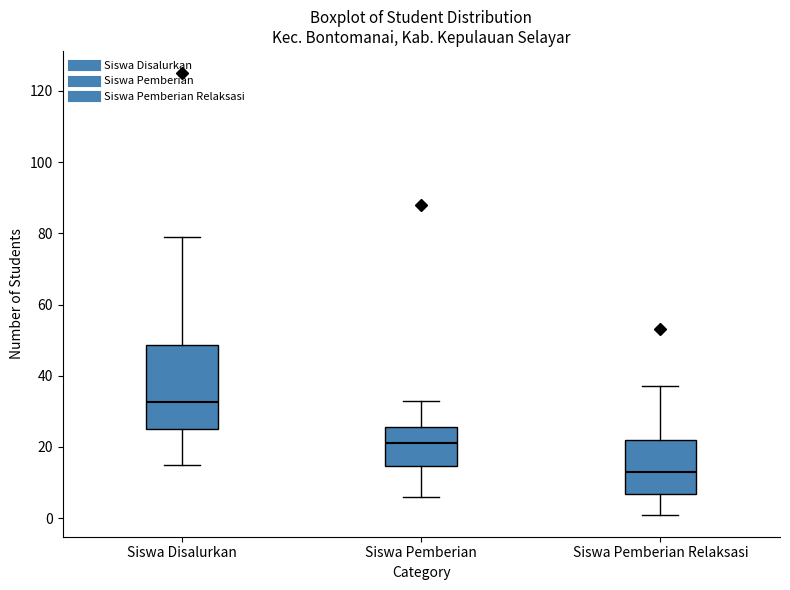

Reading left to right, read every box against the y-axis: the position of its median line, the range the box covers, and the ends of its whiskers. The values are not printed on the chart, so give them approximately, as read against the axis.

Siswa Disalurkan: median 32, box 26 to 48, whiskers 16 to 80
Siswa Pemberian: median 22, box 14 to 26, whiskers 6 to 34
Siswa Pemberian Relaksasi: median 14, box 6 to 22, whiskers 2 to 38